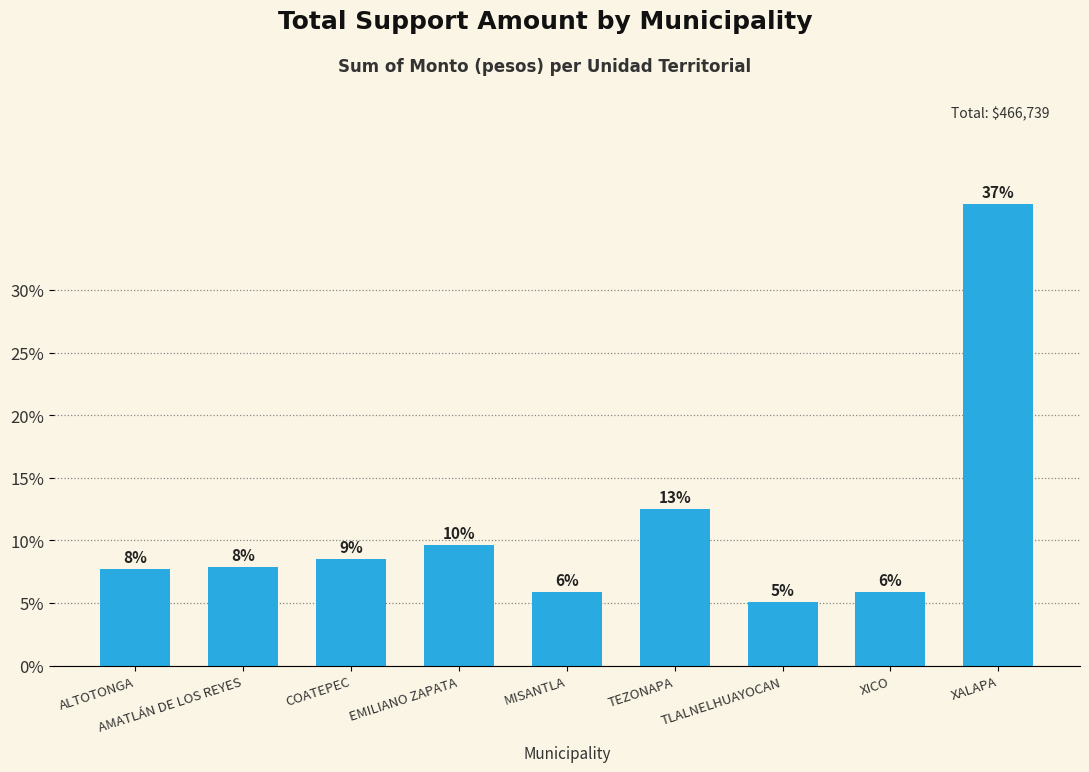

True or false: the data shows 2.3 at MISANTLA.

False